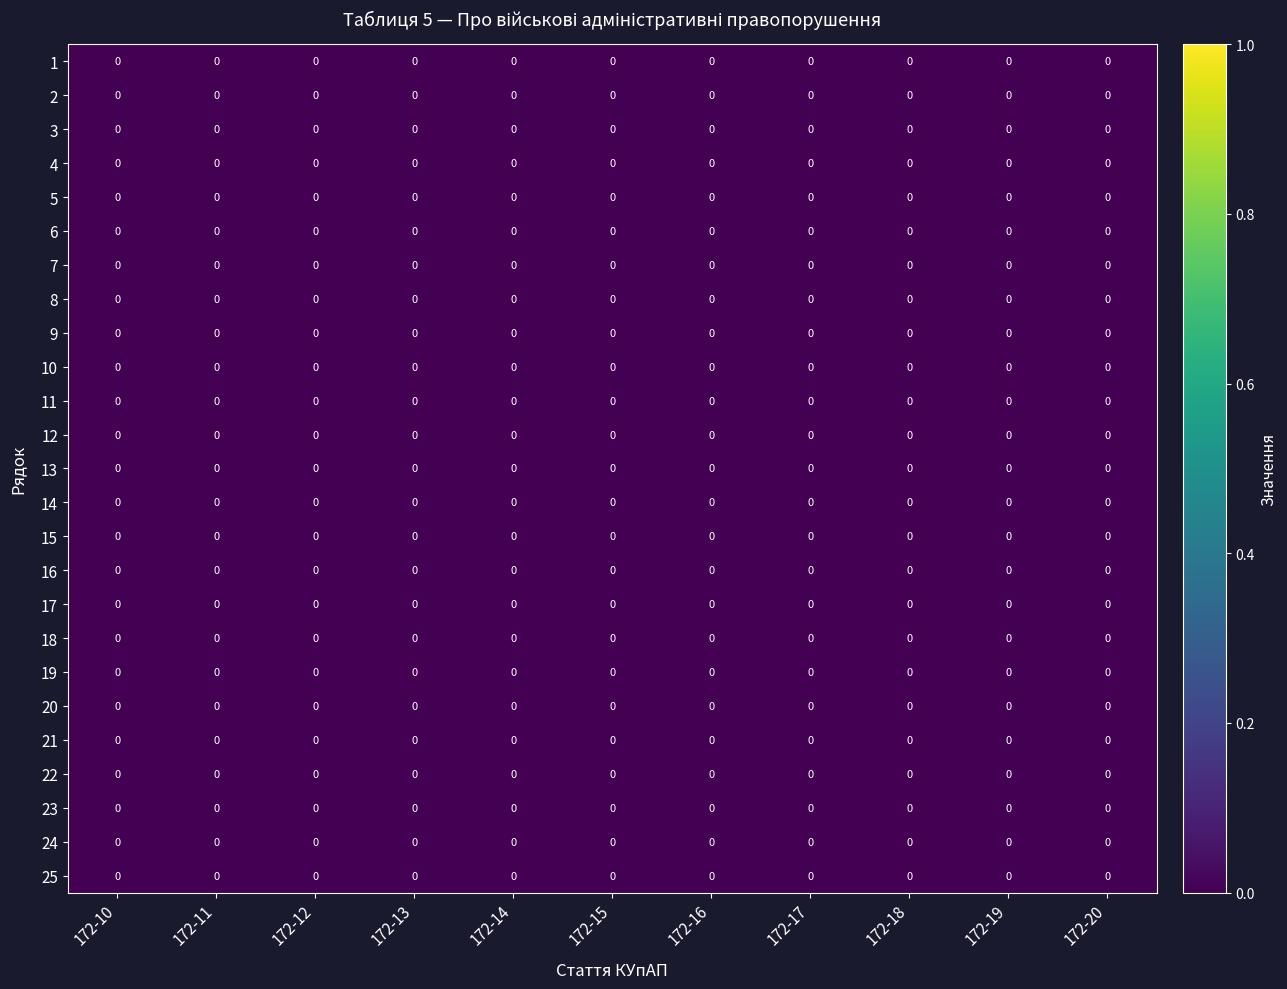

True or false: 20 has a value of 0.0 at 172-16.

True